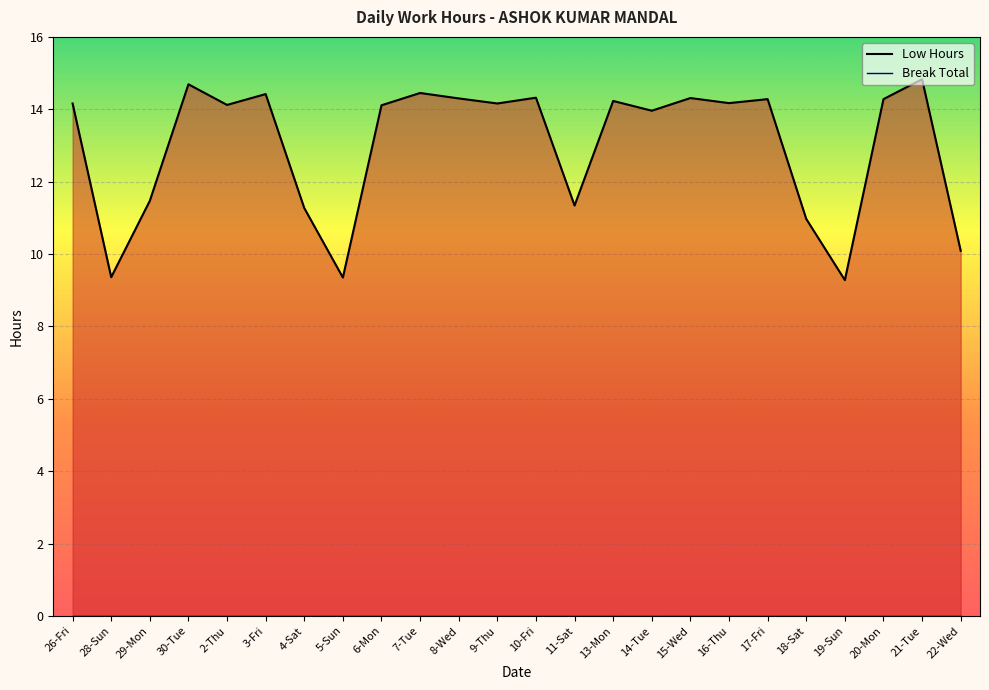

Between 15-Wed and 16-Thu, which is larger?

15-Wed